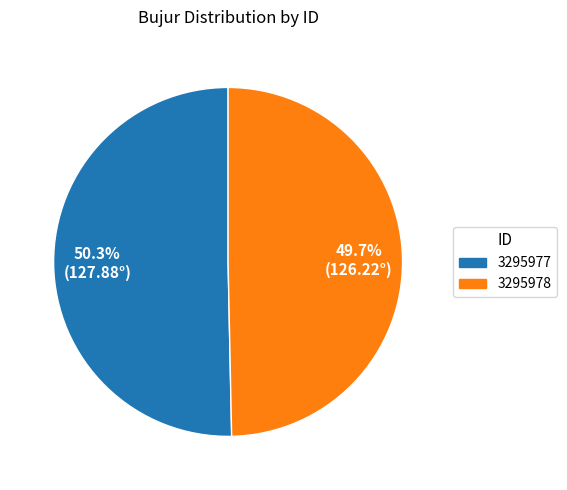

How many segments does this pie chart have?

2